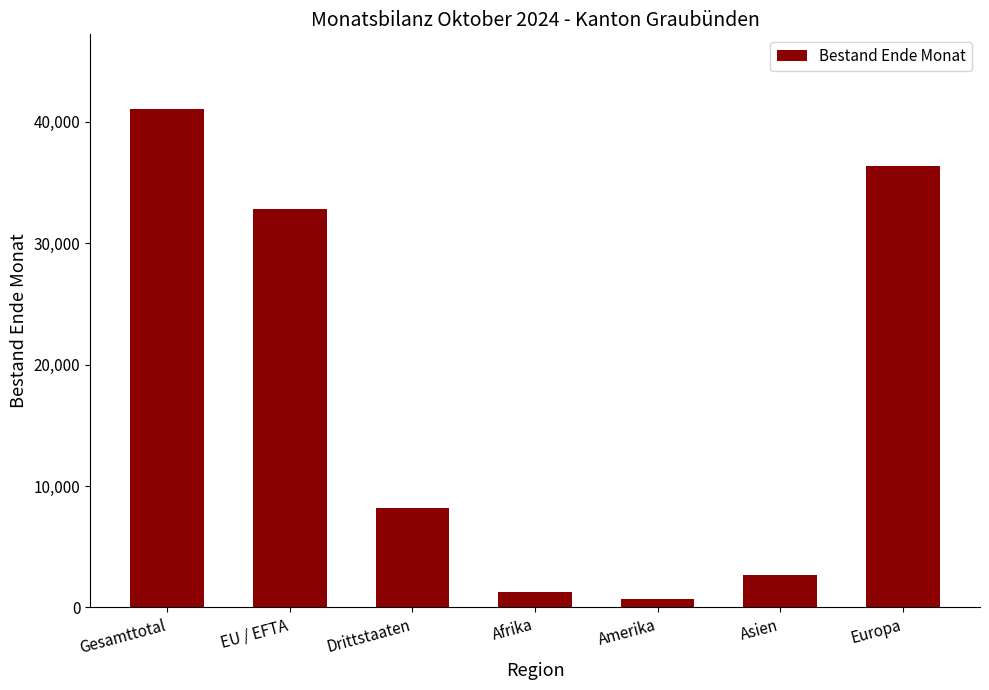

What is the sum of all values?

123039